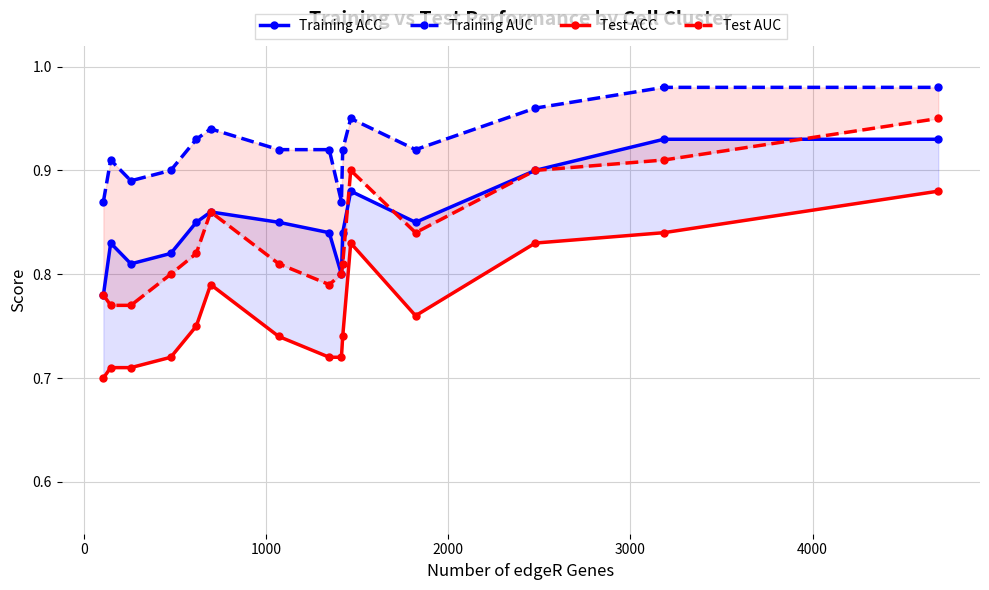

What is the difference between the maximum and minimum values in the Test ACC series?

0.2